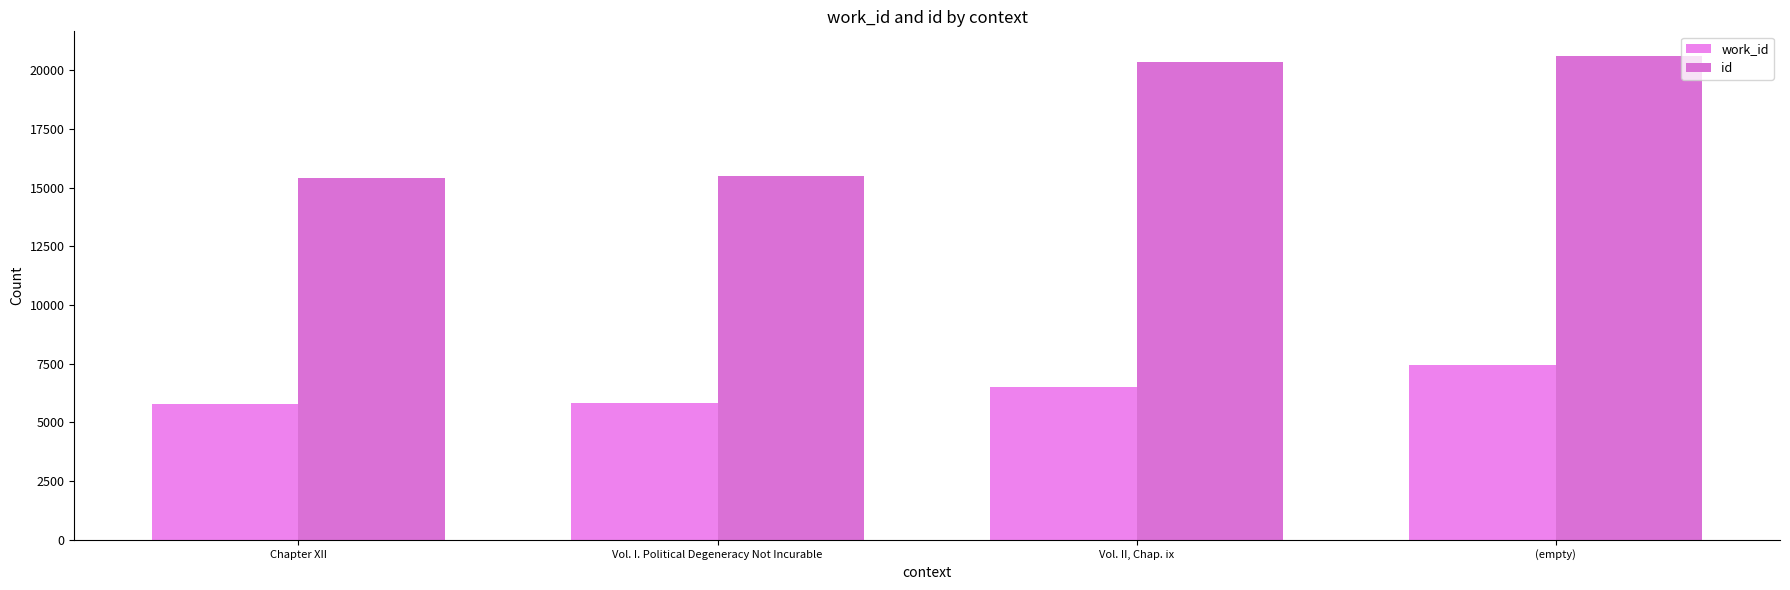

List the labels in order of id value, smallest first.

Chapter XII, Vol. I. Political Degeneracy Not Incurable, Vol. II, Chap. ix, (empty)